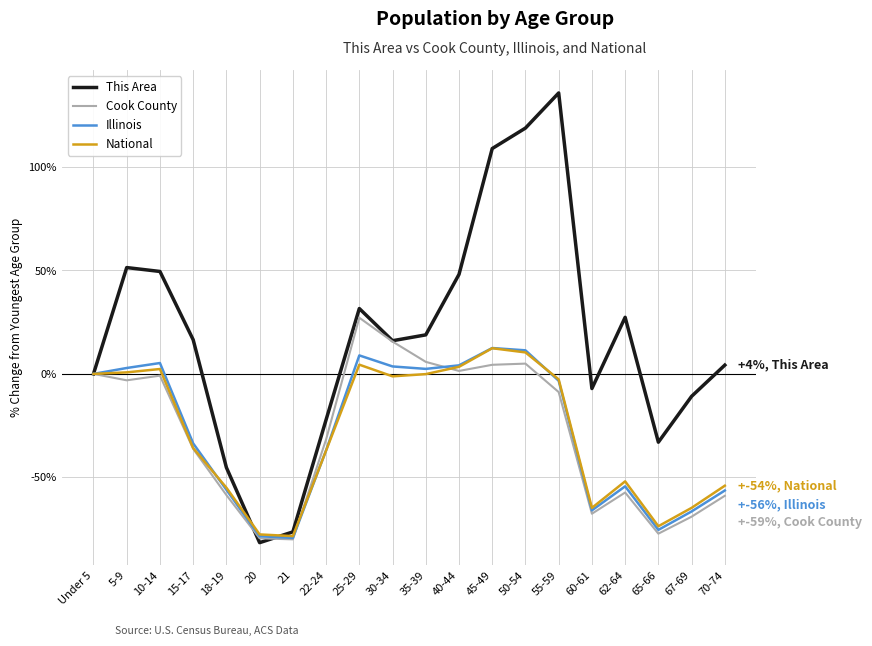

The National series shows 3.4 at 40-44. True or false?

True